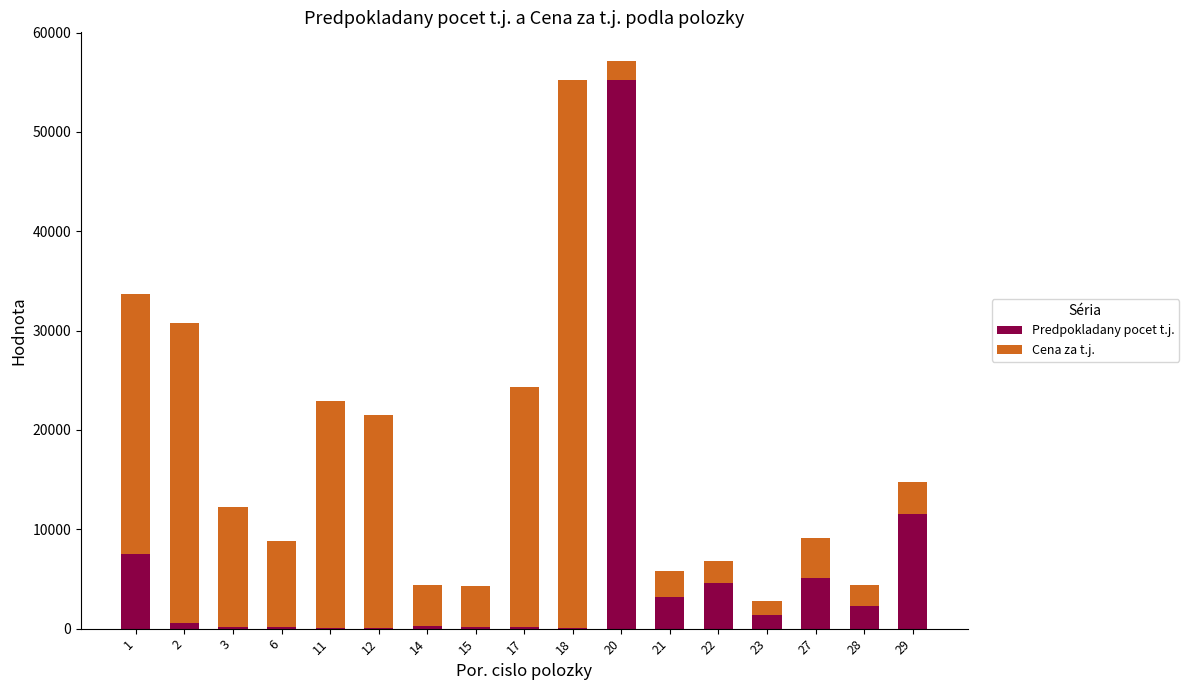

List the series in order of their peak value, highest first.

Predpokladany pocet t.j., Cena za t.j.